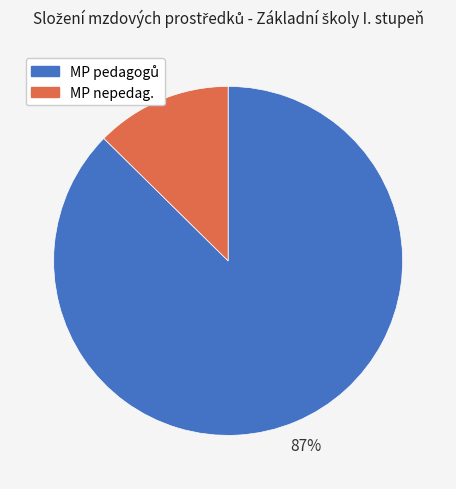

Which slice is the smallest?

MP nepedag.